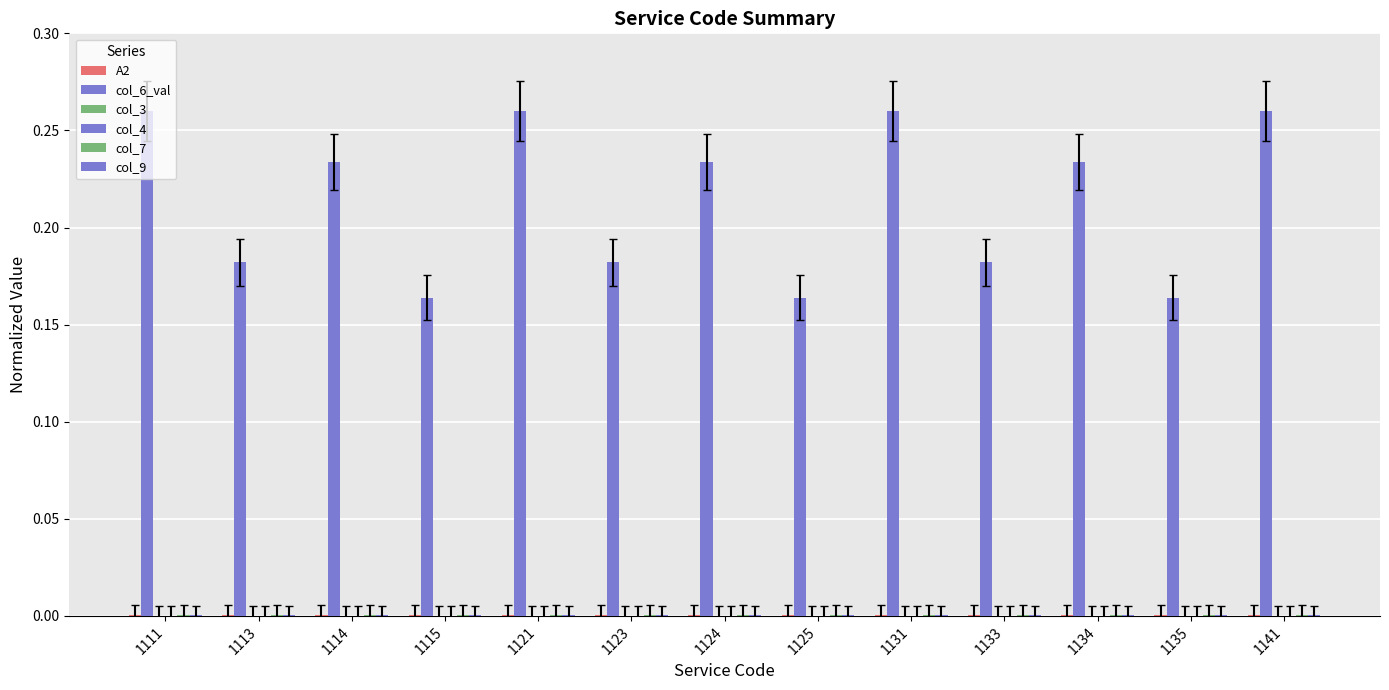

How many categories are shown in the chart?

13